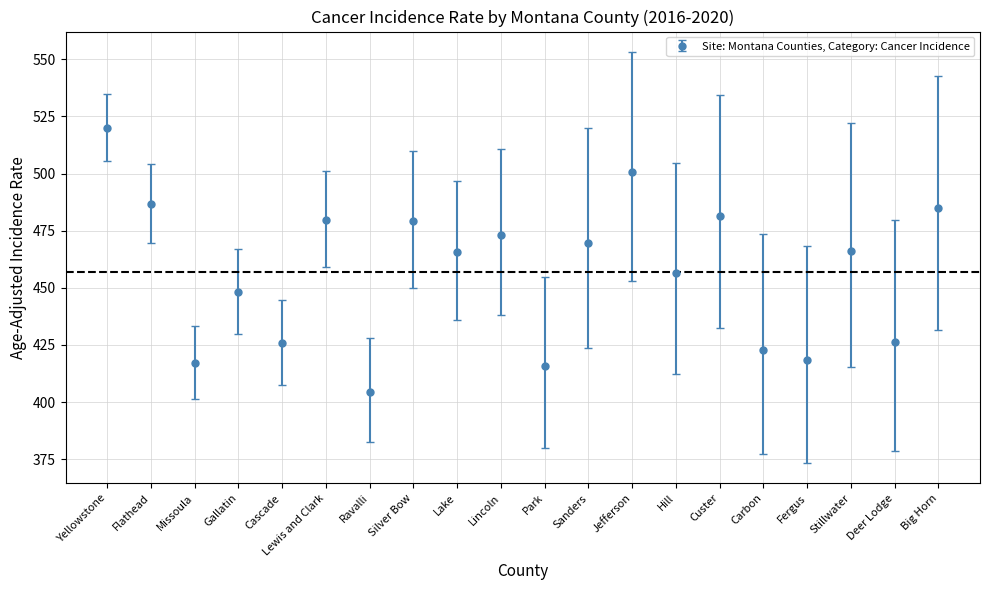

What is the change in value from Yellowstone to Fergus?

-101.4